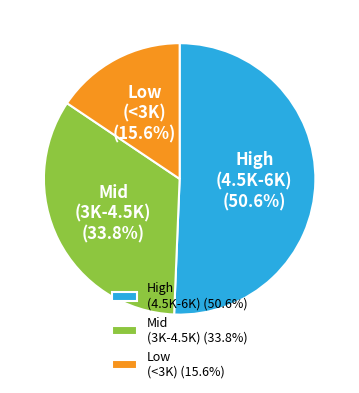

Does High (4.5K-6K) represent more than half of the total?

Yes